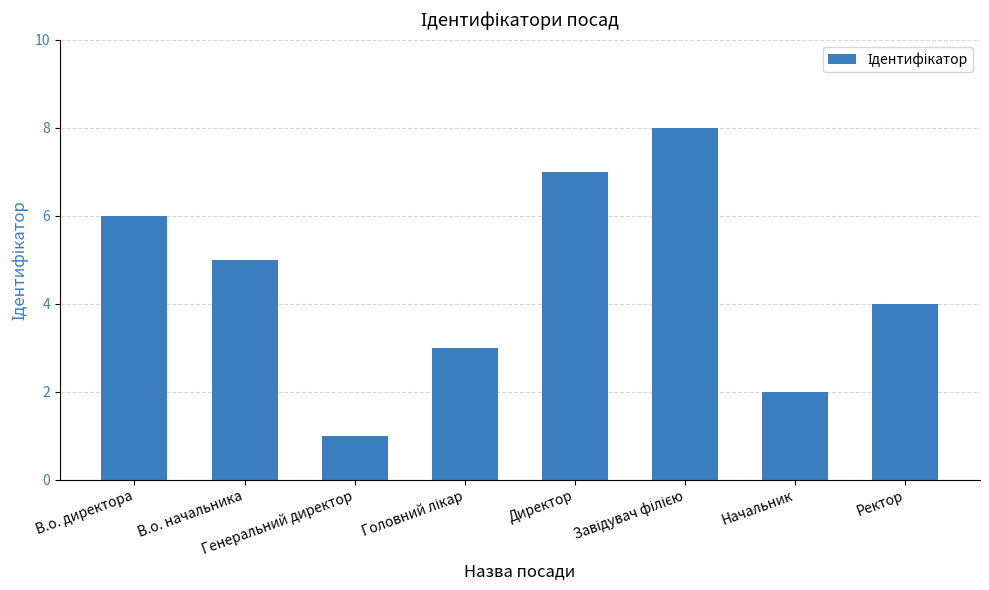

What is the smallest value displayed?

1